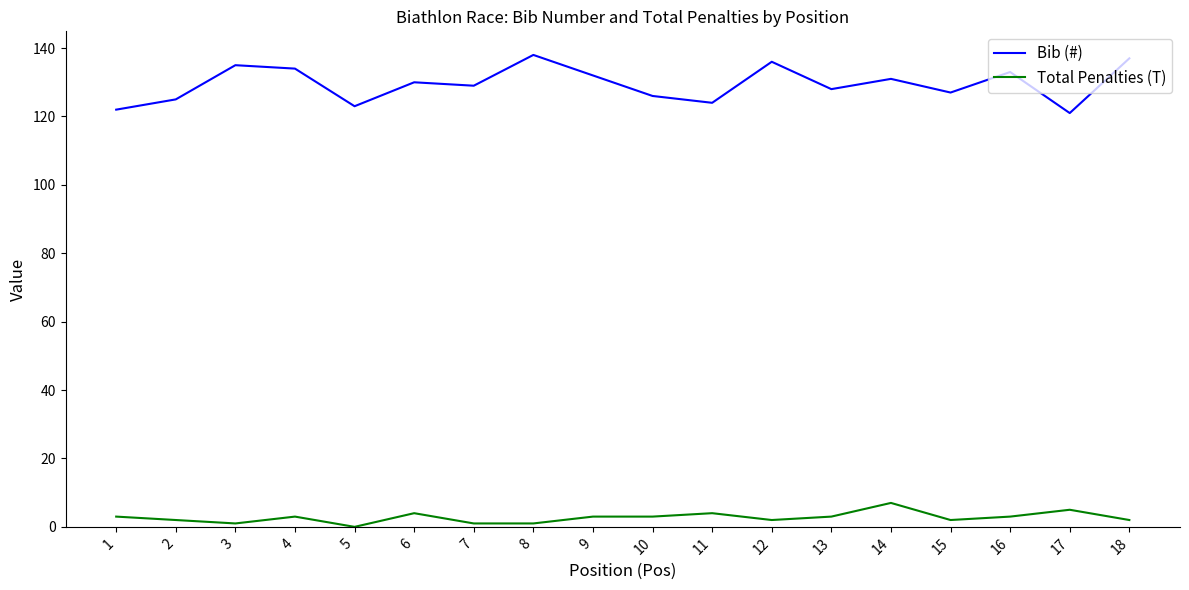

Reading left to right, extract all data points from this chart.

Bib (#): 1=122	2=125	3=135	4=134	5=123	6=130	7=129	8=138	9=132	10=126	11=124	12=136	13=128	14=131	15=127	16=133	17=121	18=137
Total Penalties (T): 1=3	2=2	3=1	4=3	5=0	6=4	7=1	8=1	9=3	10=3	11=4	12=2	13=3	14=7	15=2	16=3	17=5	18=2